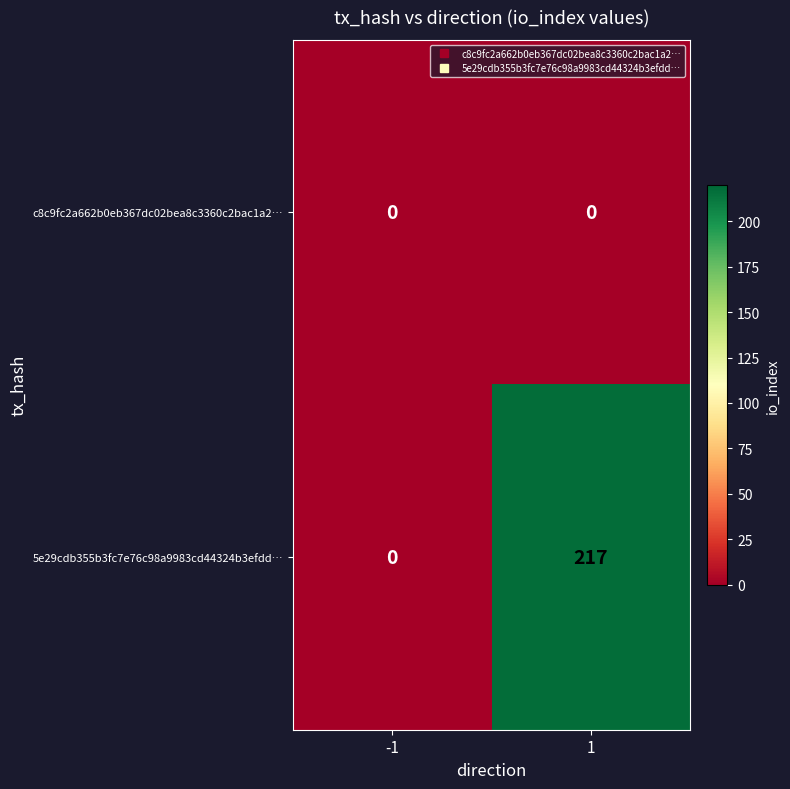

How many positive values does the 5e29cdb355b3fc7e76c98a9983cd44324b3efdd… series have?

1